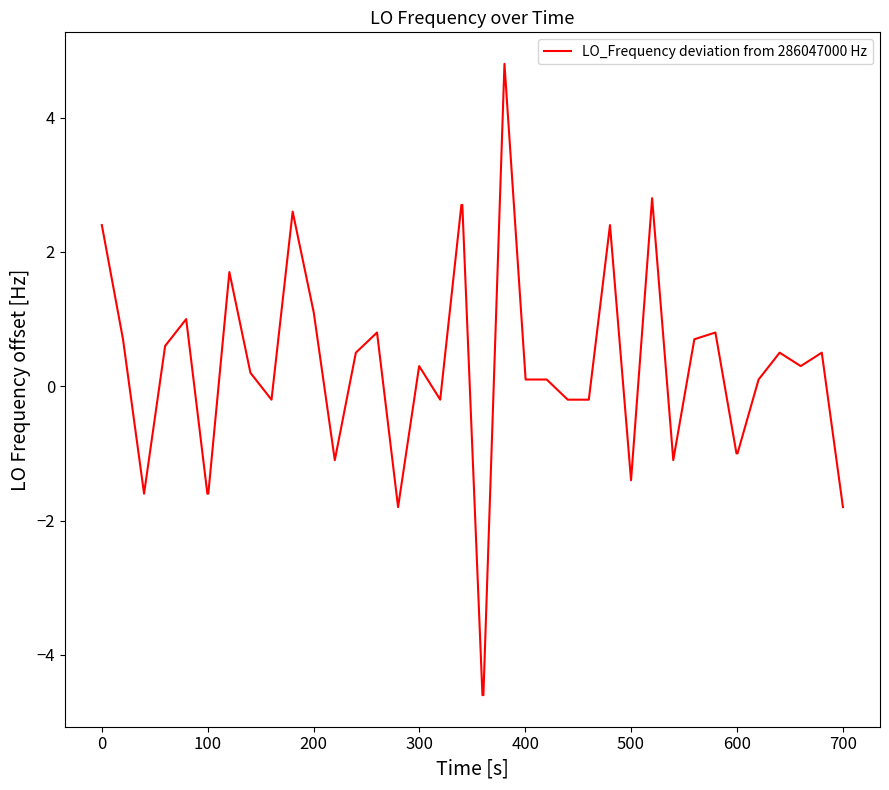

Count the number of categories in the chart.

40